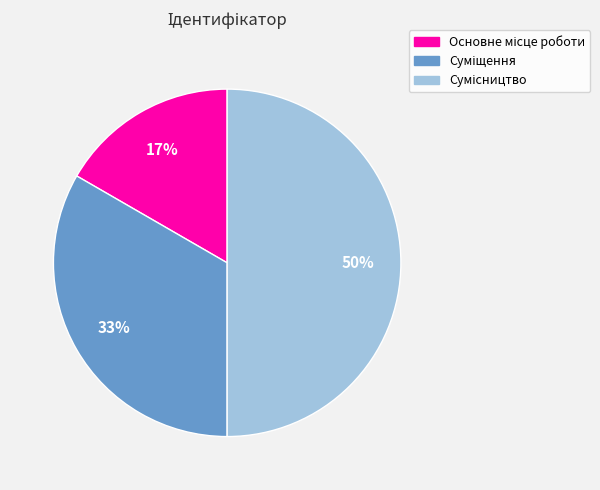

To the nearest percent, what is the average slice percentage?

33%